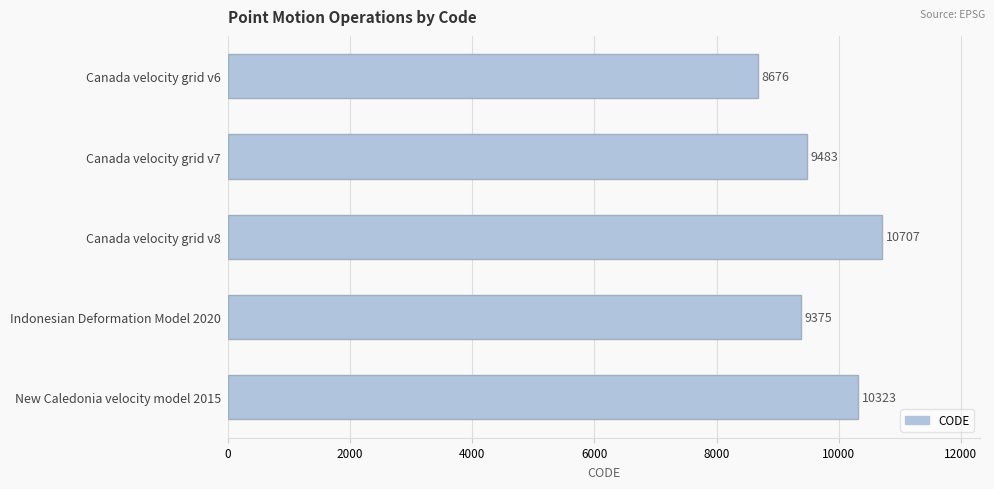

Where is the data nearest to the value 9691?

Canada velocity grid v7